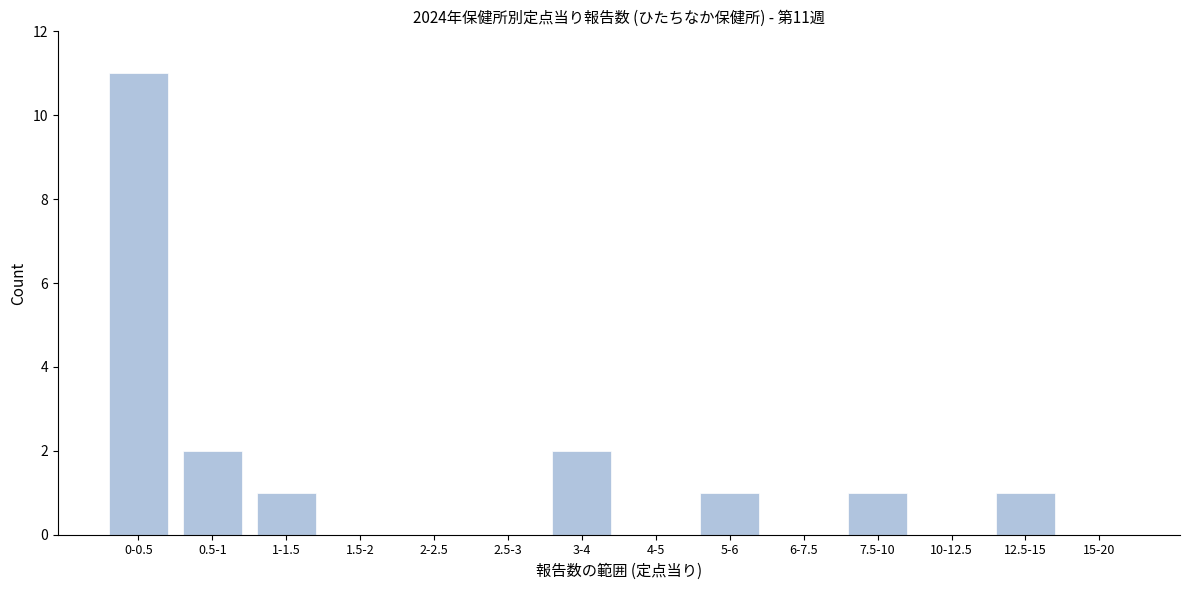

Reading left to right, extract all data points from this chart.

0-0.5=11	0.5-1=2	1-1.5=1	1.5-2=0	2-2.5=0	2.5-3=0	3-4=2	4-5=0	5-6=1	6-7.5=0	7.5-10=1	10-12.5=0	12.5-15=1	15-20=0